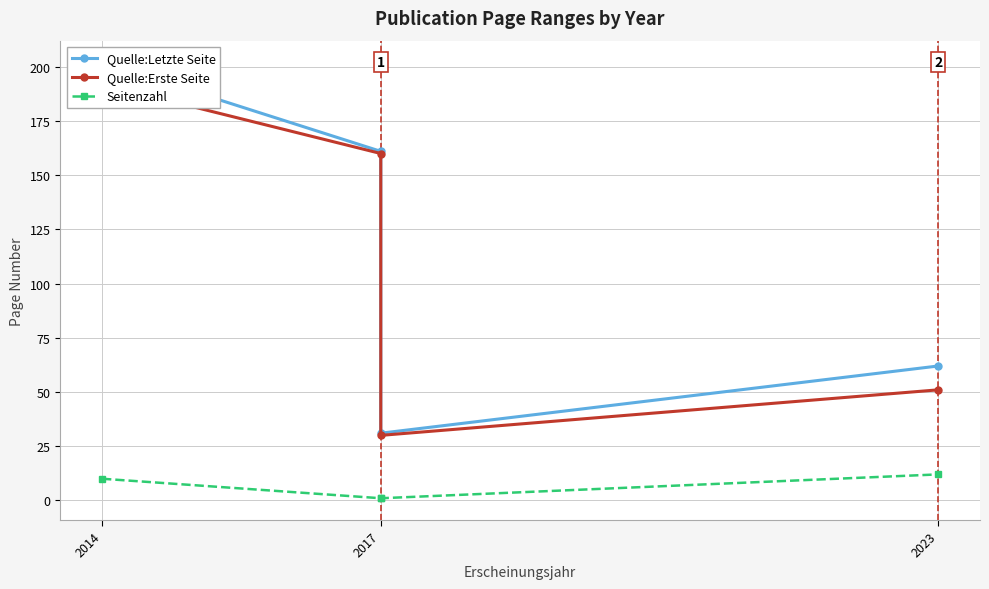

How many lines are shown in the chart?

3